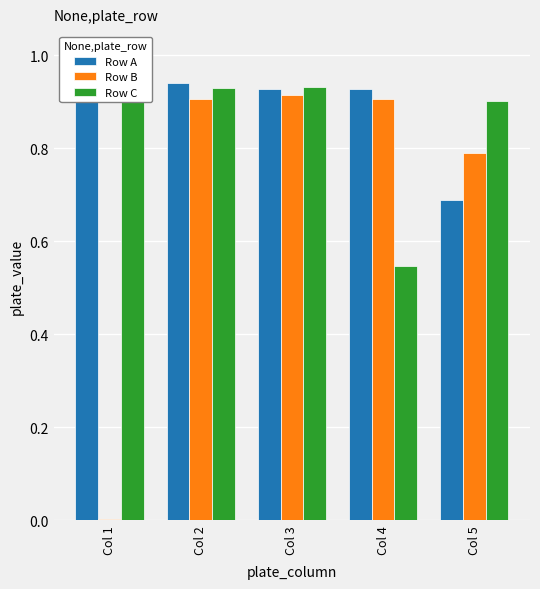

At how many categories does at least one series exceed 0?

5